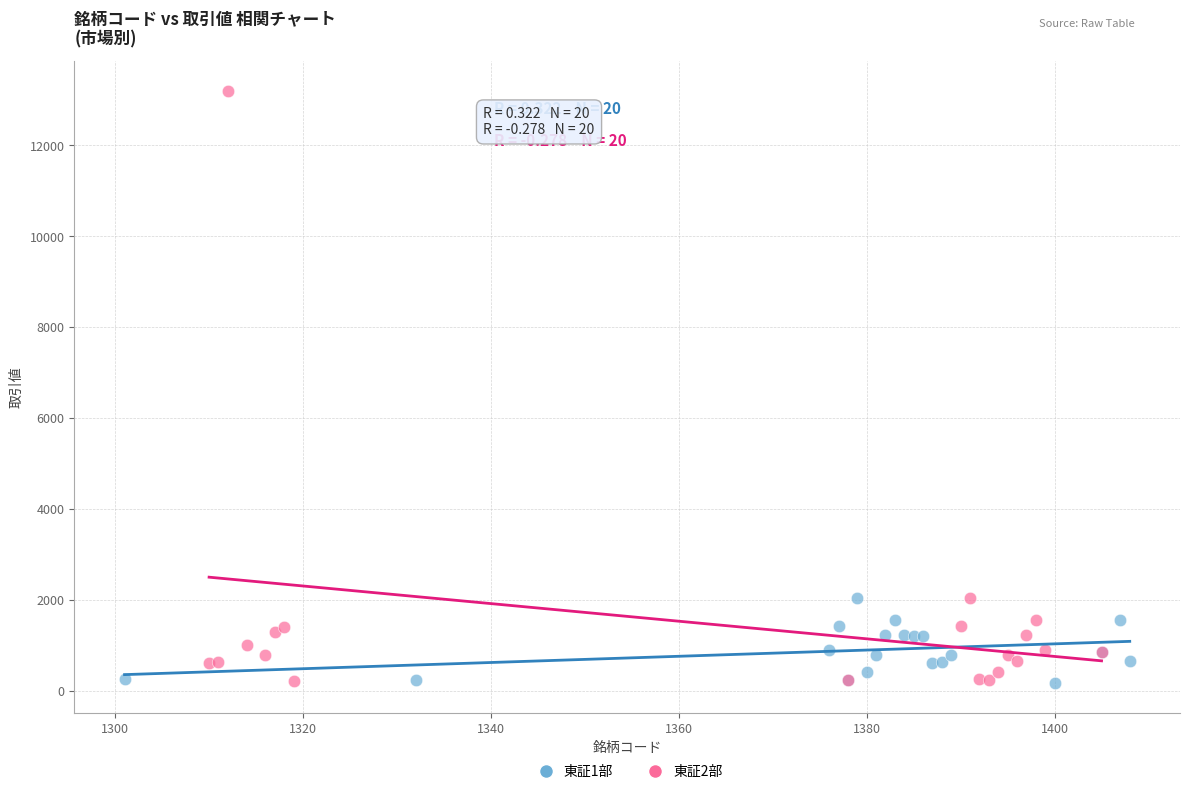

What are all the series names shown in the legend?

東証1部, 東証2部